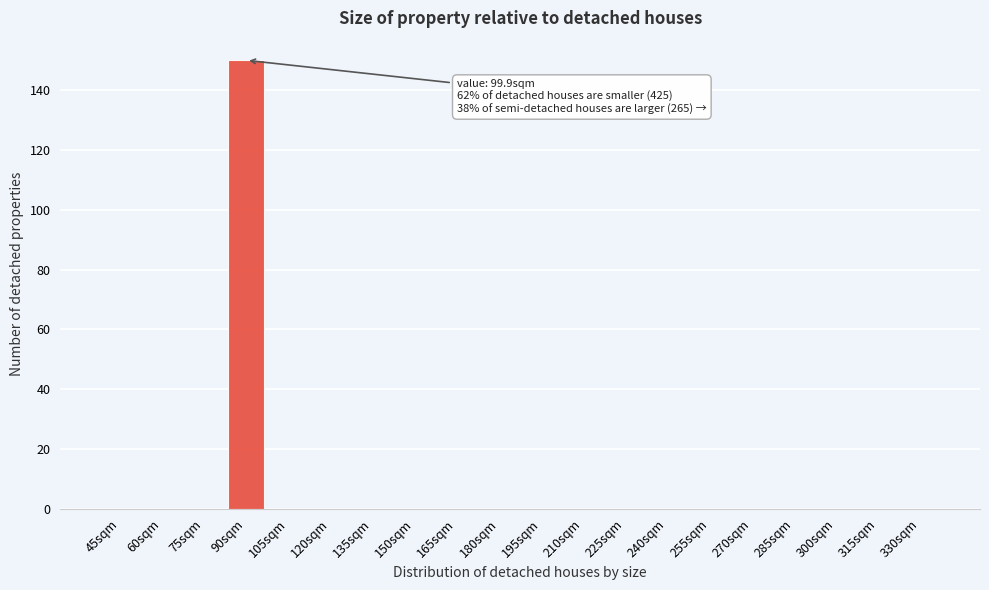

Reading right to left, list all the values displayed in this chart.

330sqm=0	315sqm=0	300sqm=0	285sqm=0	270sqm=0	255sqm=0	240sqm=0	225sqm=0	210sqm=0	195sqm=0	180sqm=0	165sqm=0	150sqm=0	135sqm=0	120sqm=0	105sqm=0	90sqm=150	75sqm=0	60sqm=0	45sqm=0